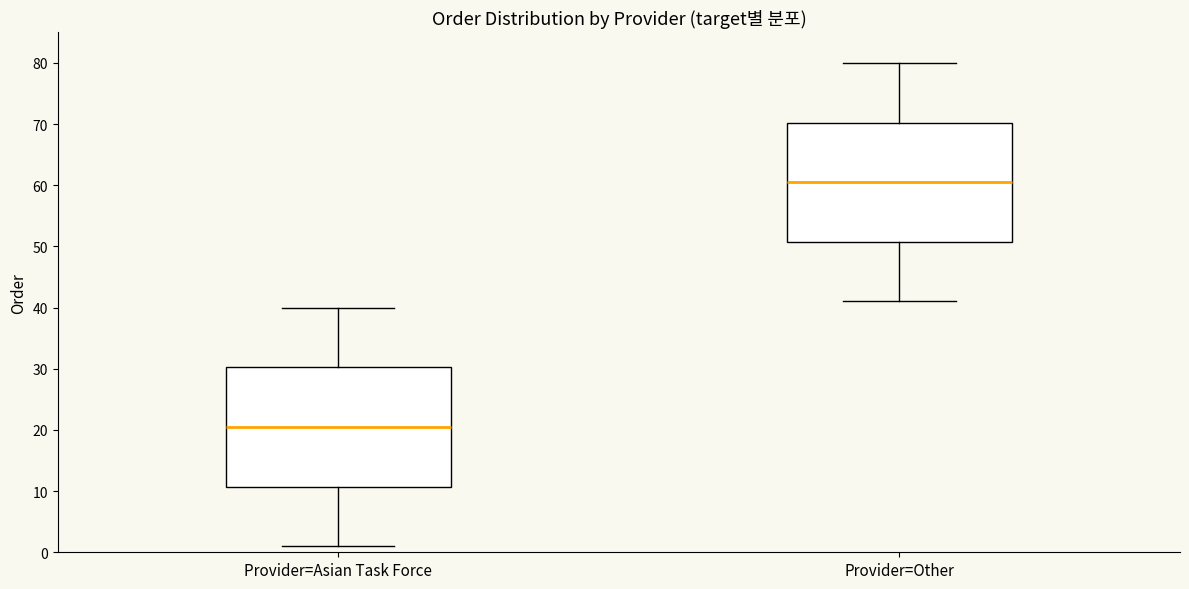

Reading left to right, read every box against the y-axis: the position of its median line, the range the box covers, and the ends of its whiskers. The values are not printed on the chart, so give them approximately, as read against the axis.

Provider=Asian Task Force: median 21, box 11 to 30, whiskers 1 to 40
Provider=Other: median 61, box 51 to 70, whiskers 41 to 80